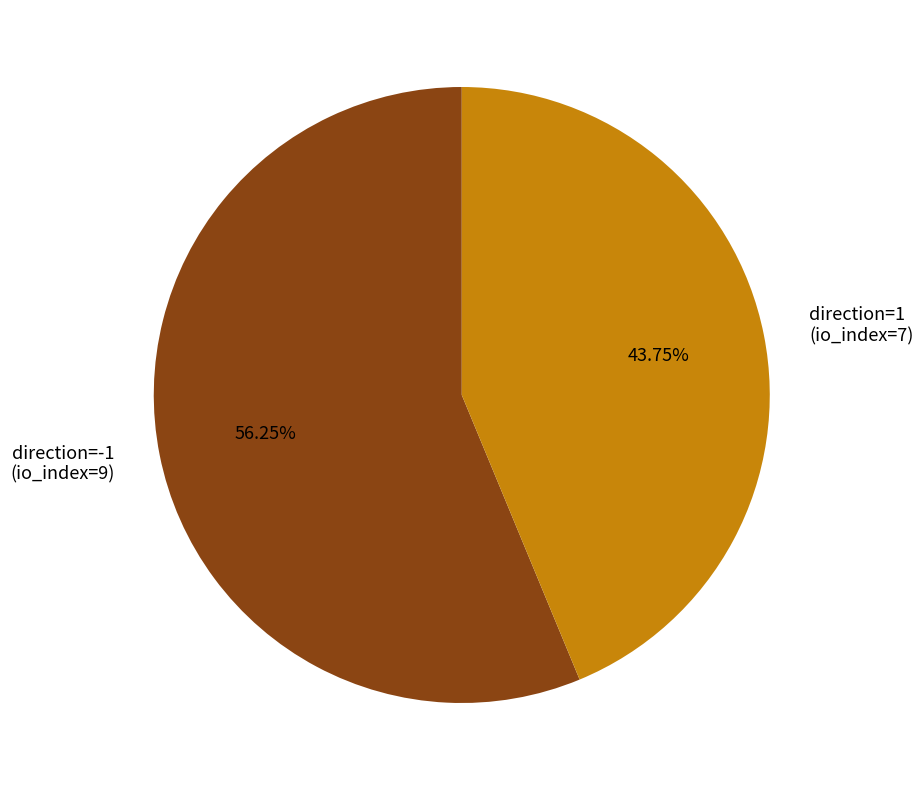

Is it true that direction=1 (io_index=7) is 38% of the pie?

False